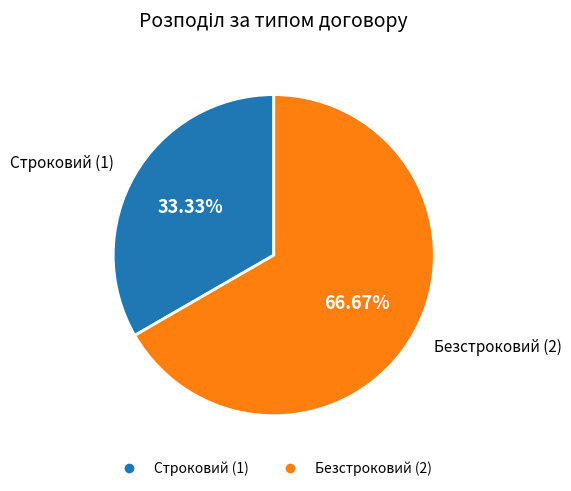

Is there a majority slice in this chart?

Yes